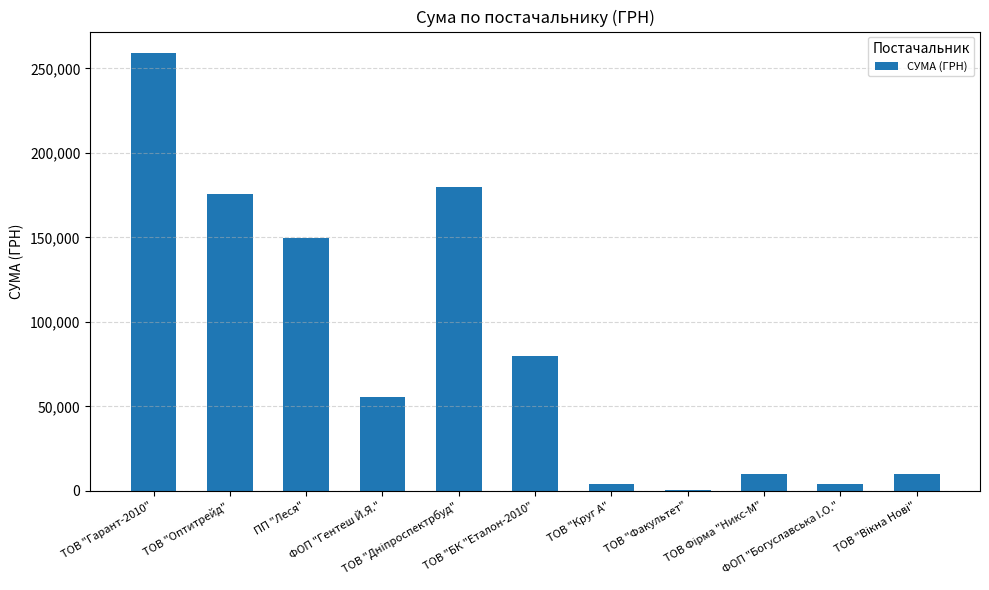

What is the greatest value displayed?

258856.4